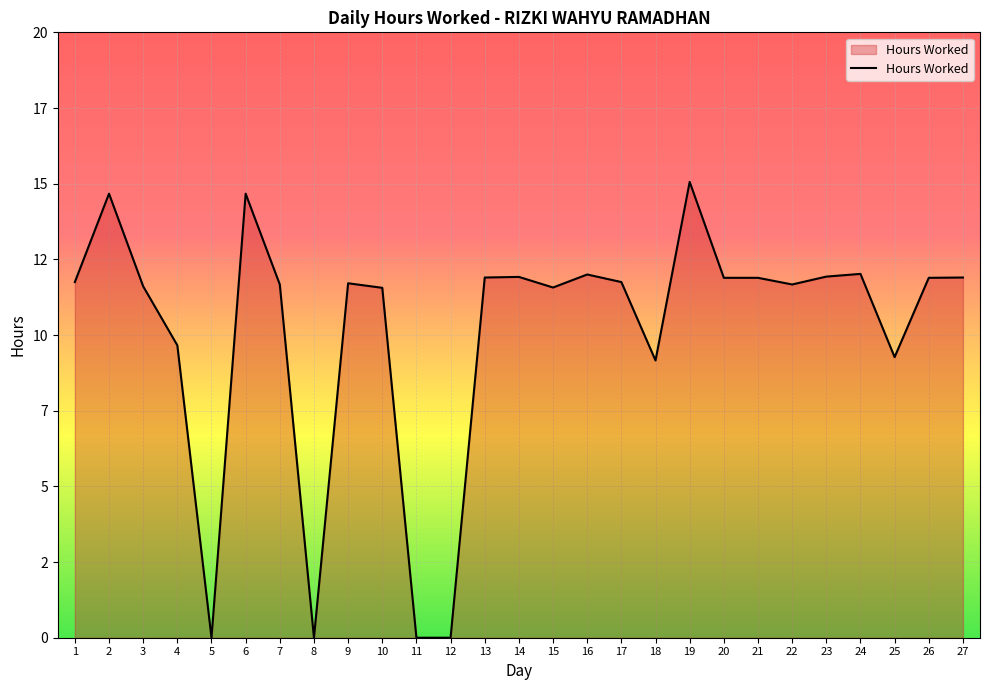

Reading left to right, list all the values displayed in this chart.

1=11.8	2=14.7	3=11.6	4=9.7	5=0.0	6=14.7	7=11.7	8=0.0	9=11.7	10=11.6	11=0.0	12=0.0	13=11.9	14=11.9	15=11.6	16=12.0	17=11.8	18=9.2	19=15.1	20=11.9	21=11.9	22=11.7	23=11.9	24=12.0	25=9.3	26=11.9	27=11.9